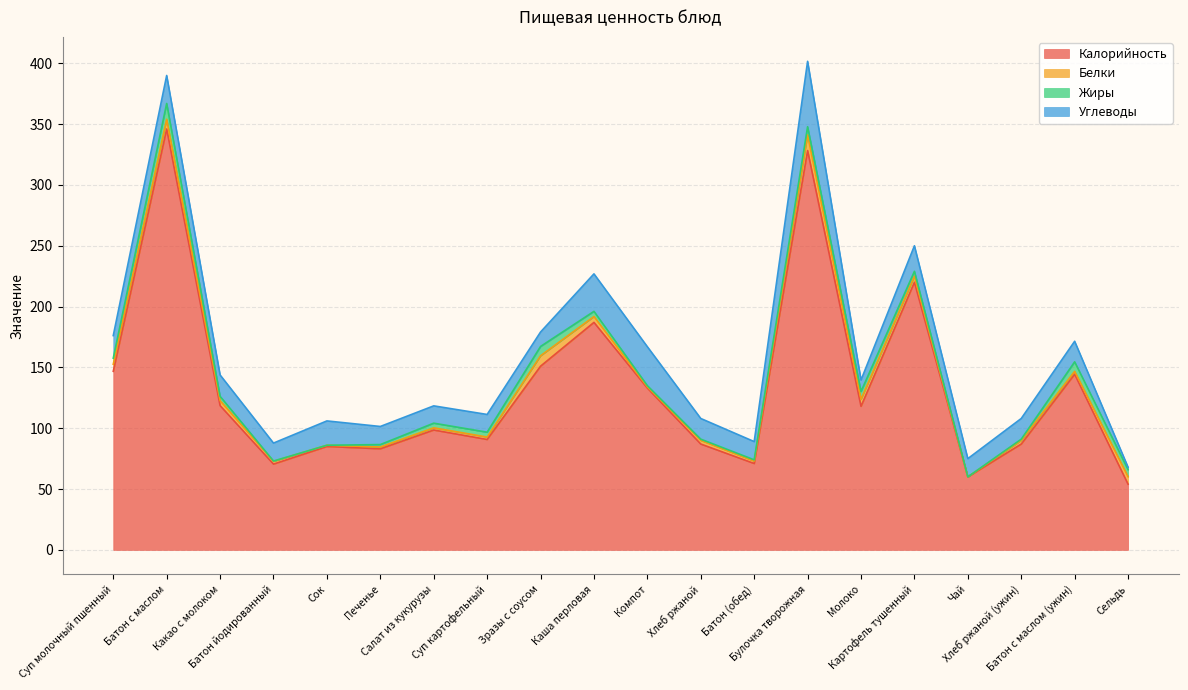

What is the spread (max minus min) of values at Сок?

85.0